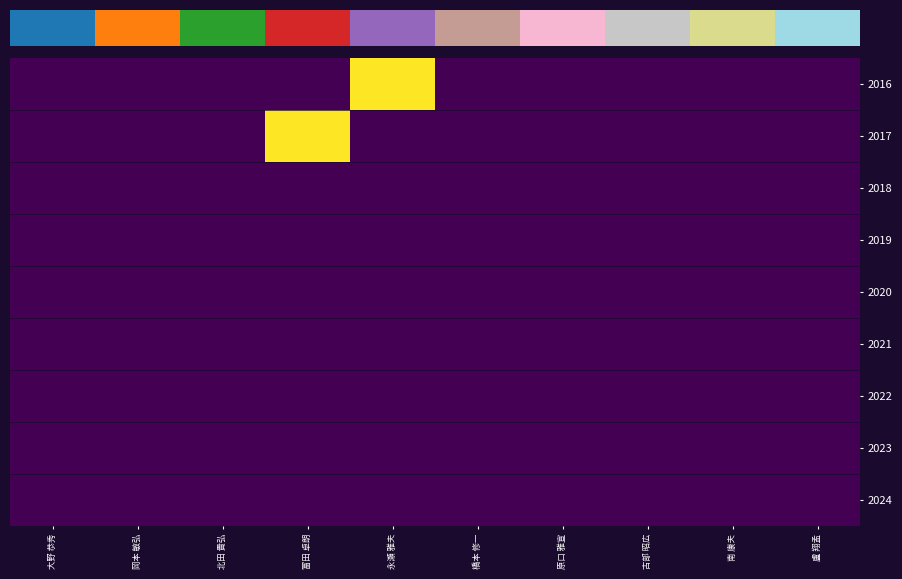

What is the maximum value shown in the chart?

1